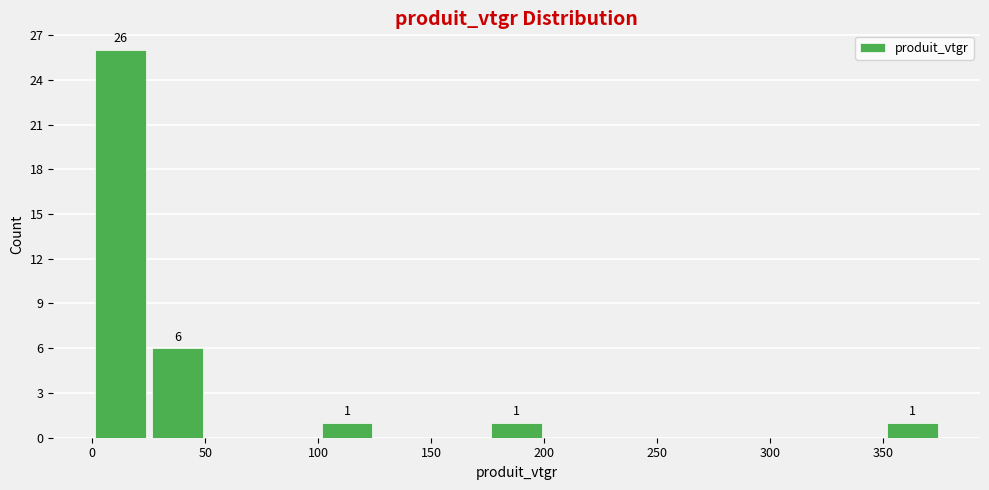

Over which range of the x-axis is the bar tallest?

0 to 25